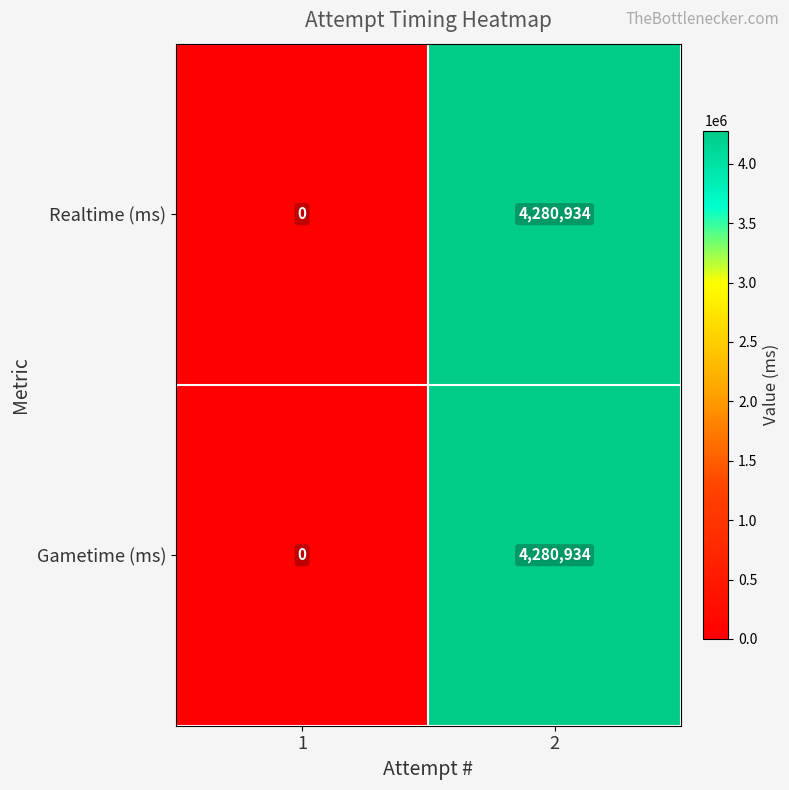

Count the number of data series in this chart.

2